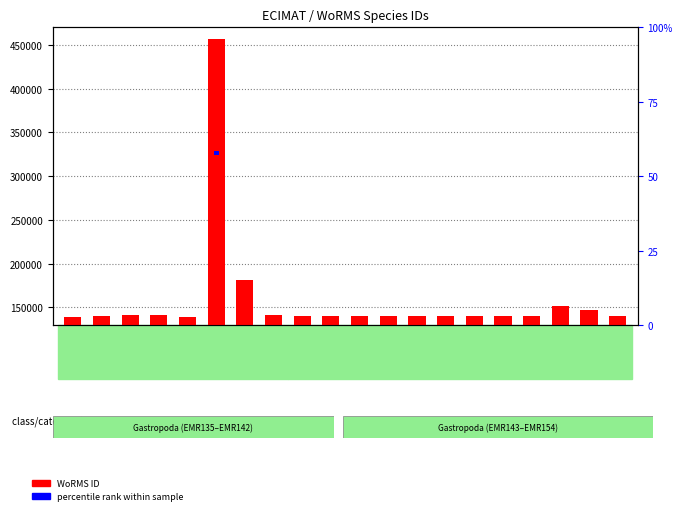

What is the value of the WoRMS ID bar at the 19th from the left?

147459